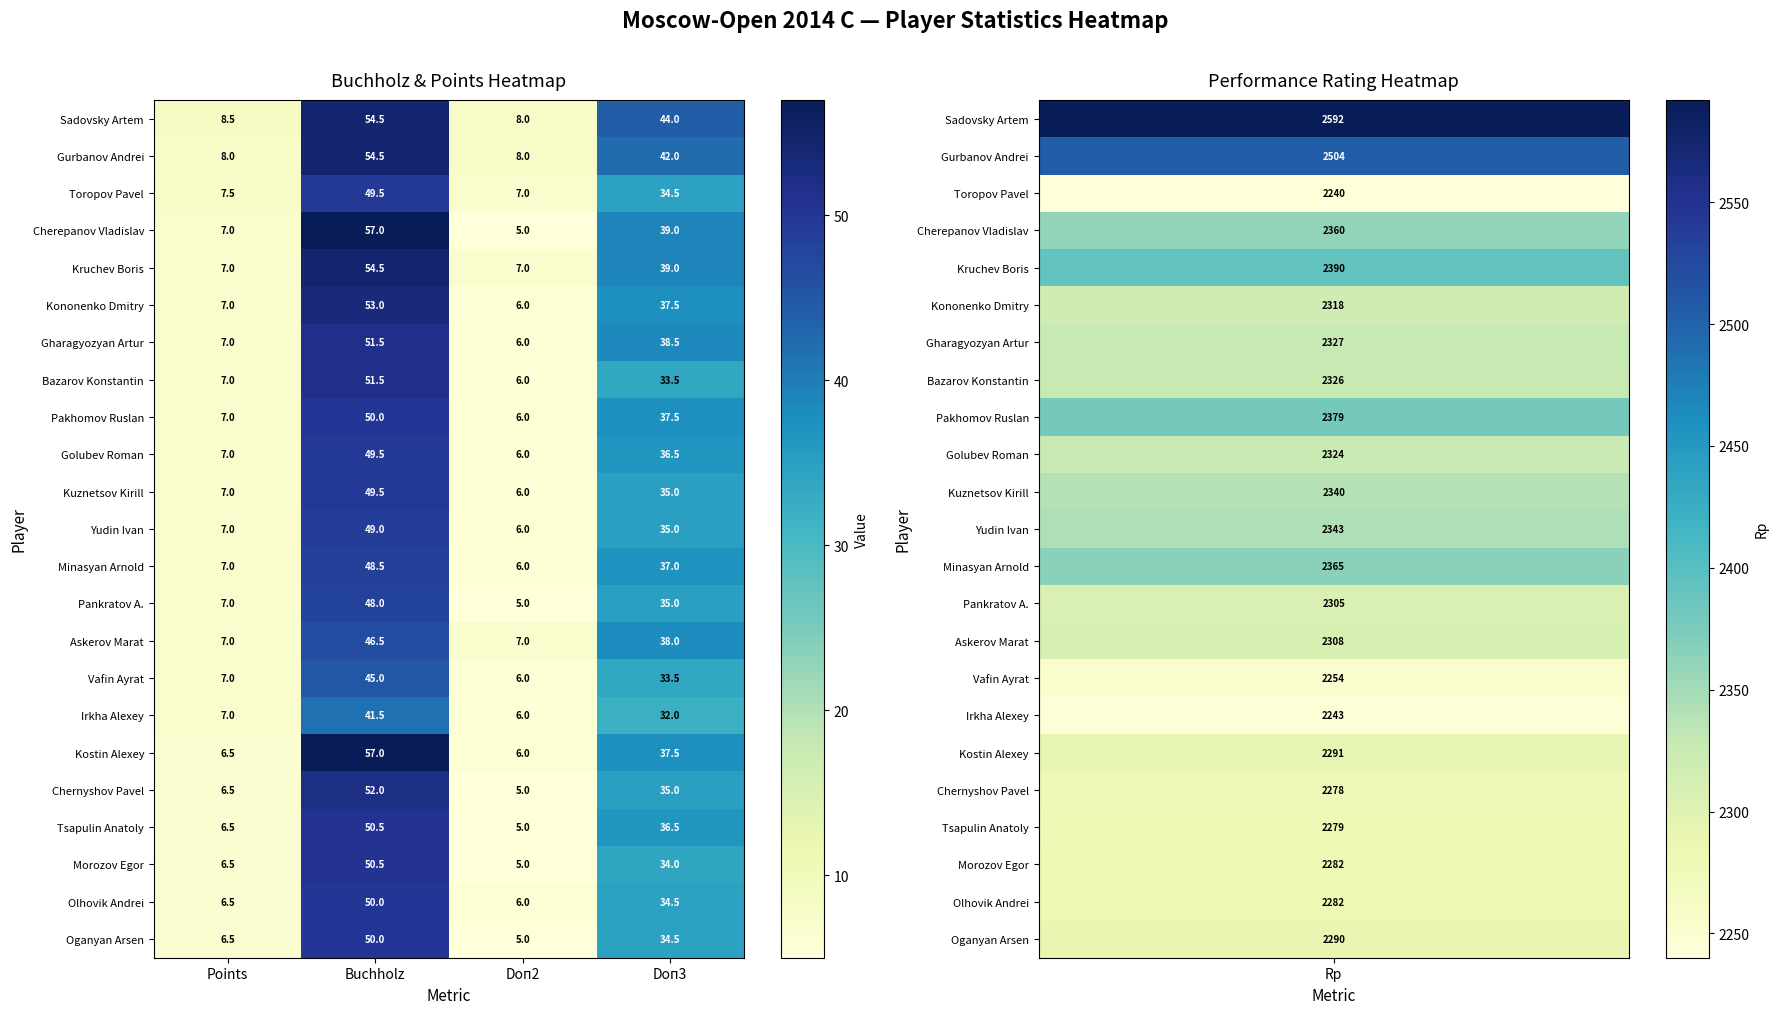

Rank the categories by Olhovik Andrei value from highest to lowest.

Buchholz, Doп3, Points, Doп2